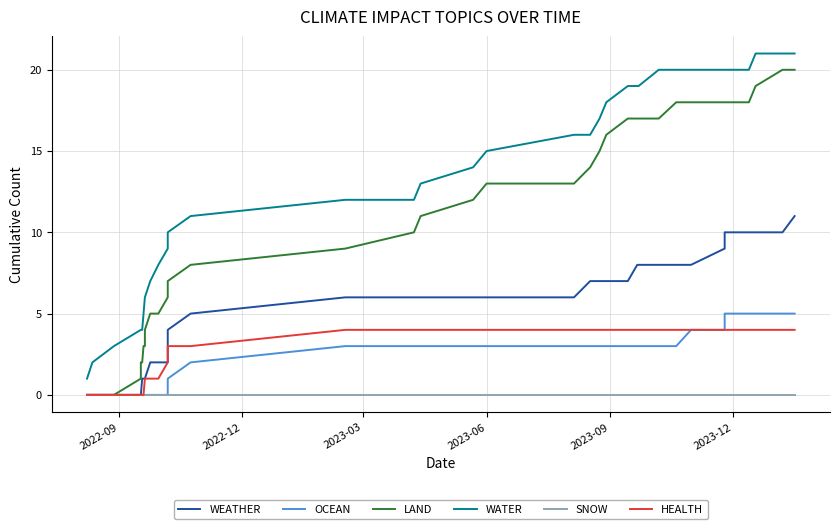

True or false: LAND has more than 0 points higher than both neighbors.

False